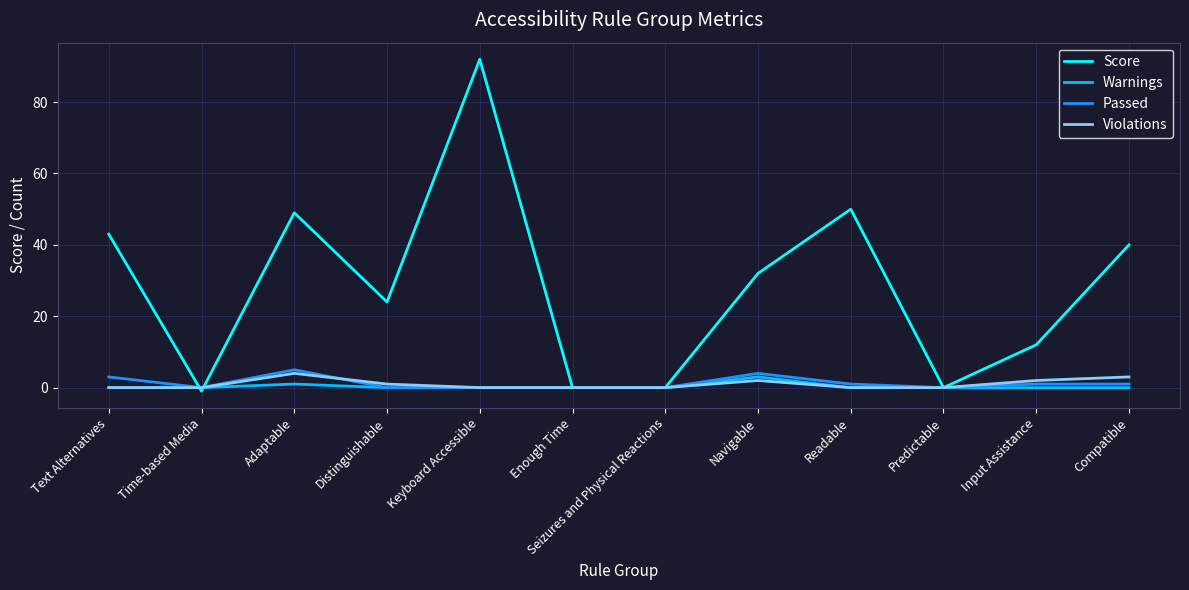

Which label corresponds to the smallest value in the chart?

Time-based Media